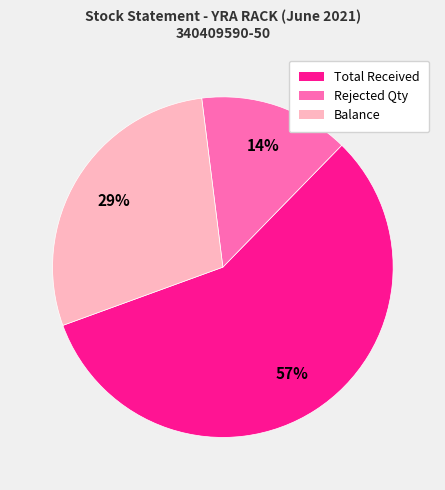

Which category has the smallest portion of the pie?

Rejected Qty